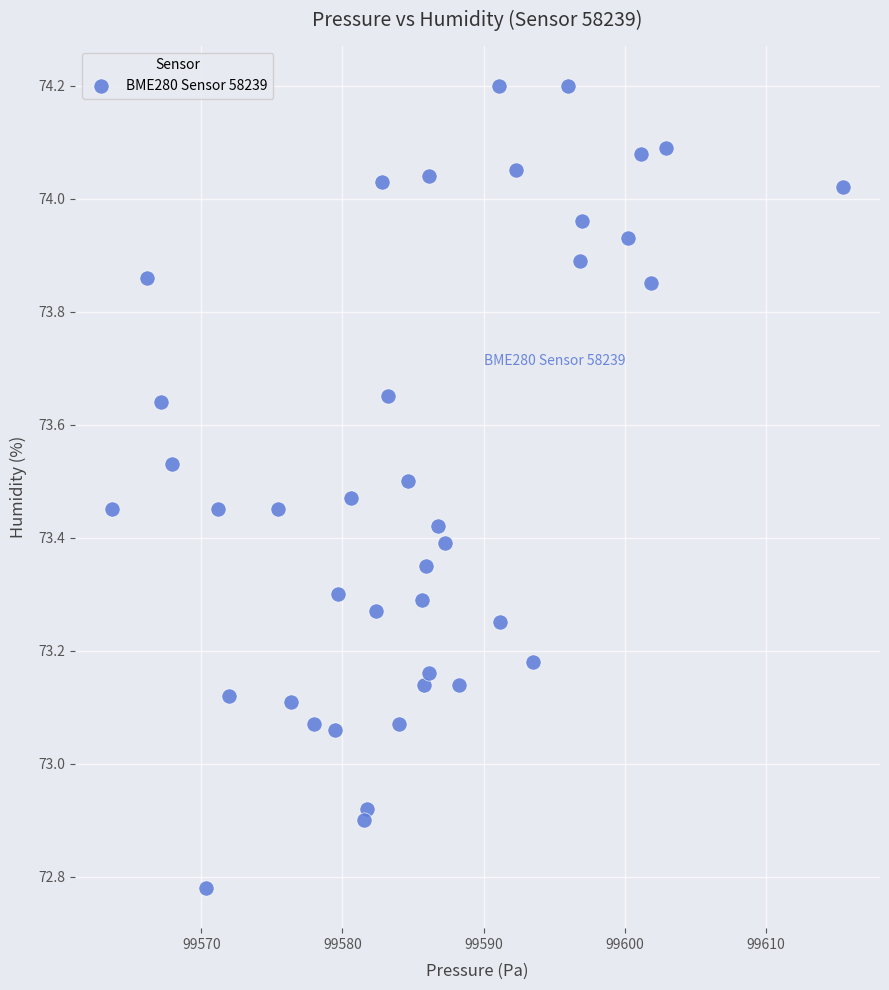

What is the range of Y values (max minus min)?

1.4